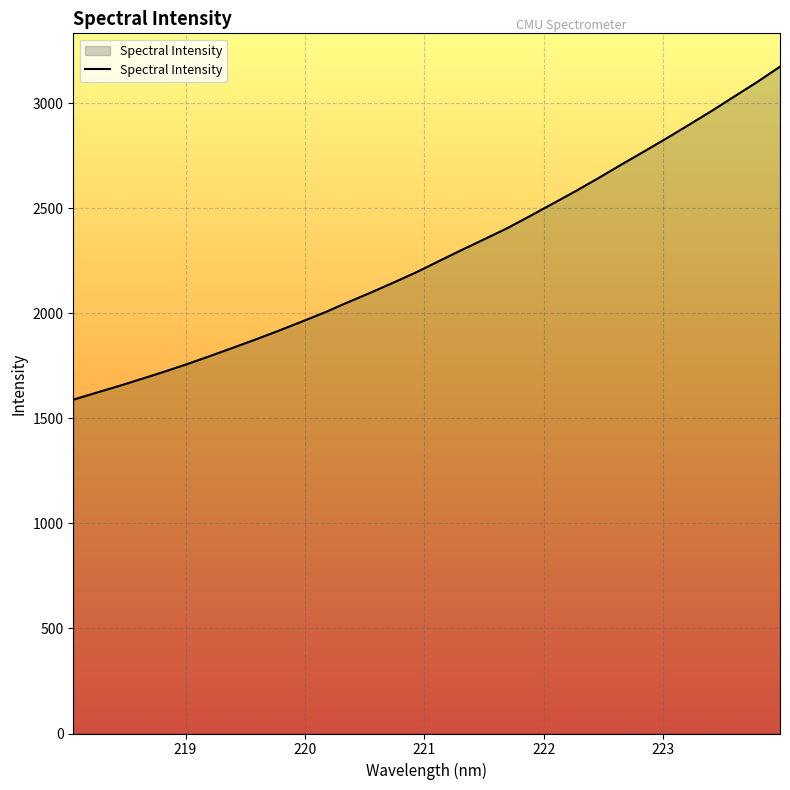

What is the smallest value displayed?

1589.2